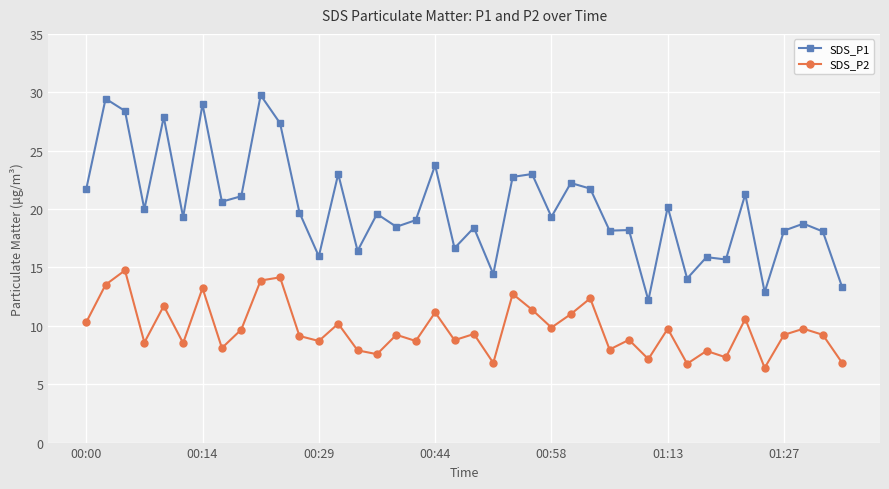

Which series has the widest spread of values?

SDS_P1